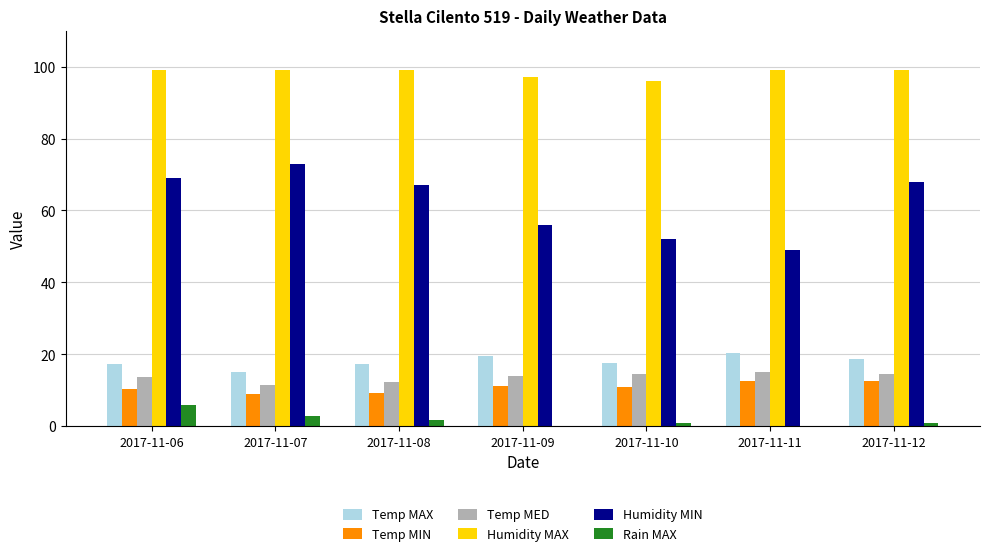

What is the sum of the Rain MAX values at 2017-11-06 and 2017-11-11?

5.8